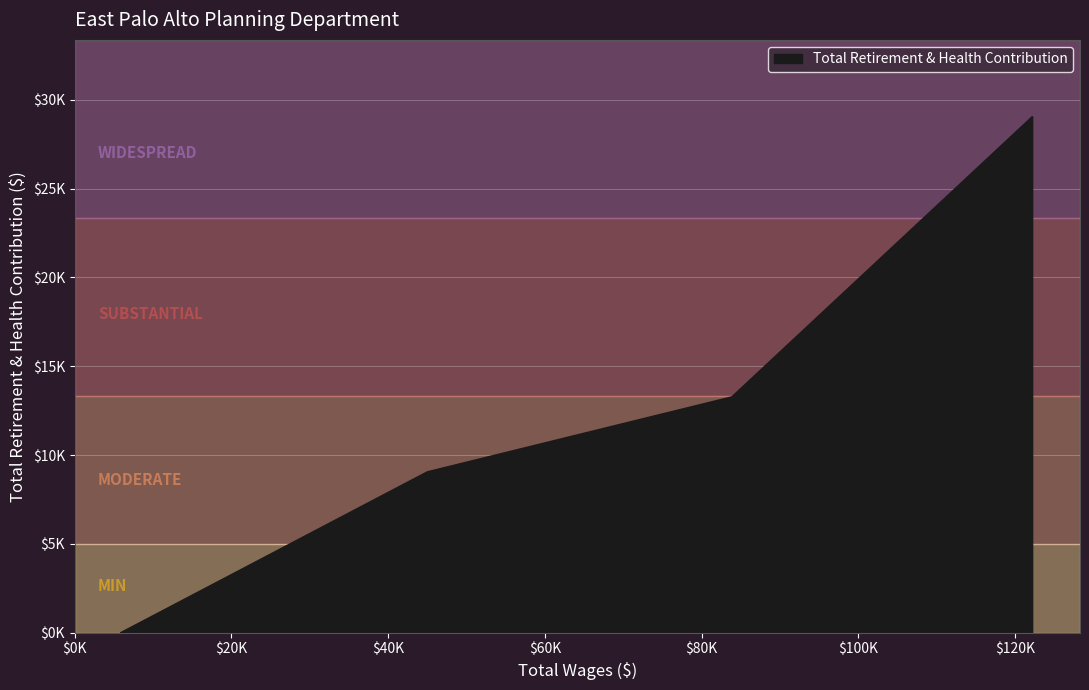

Is this an area chart (filled region under the line)?

Yes